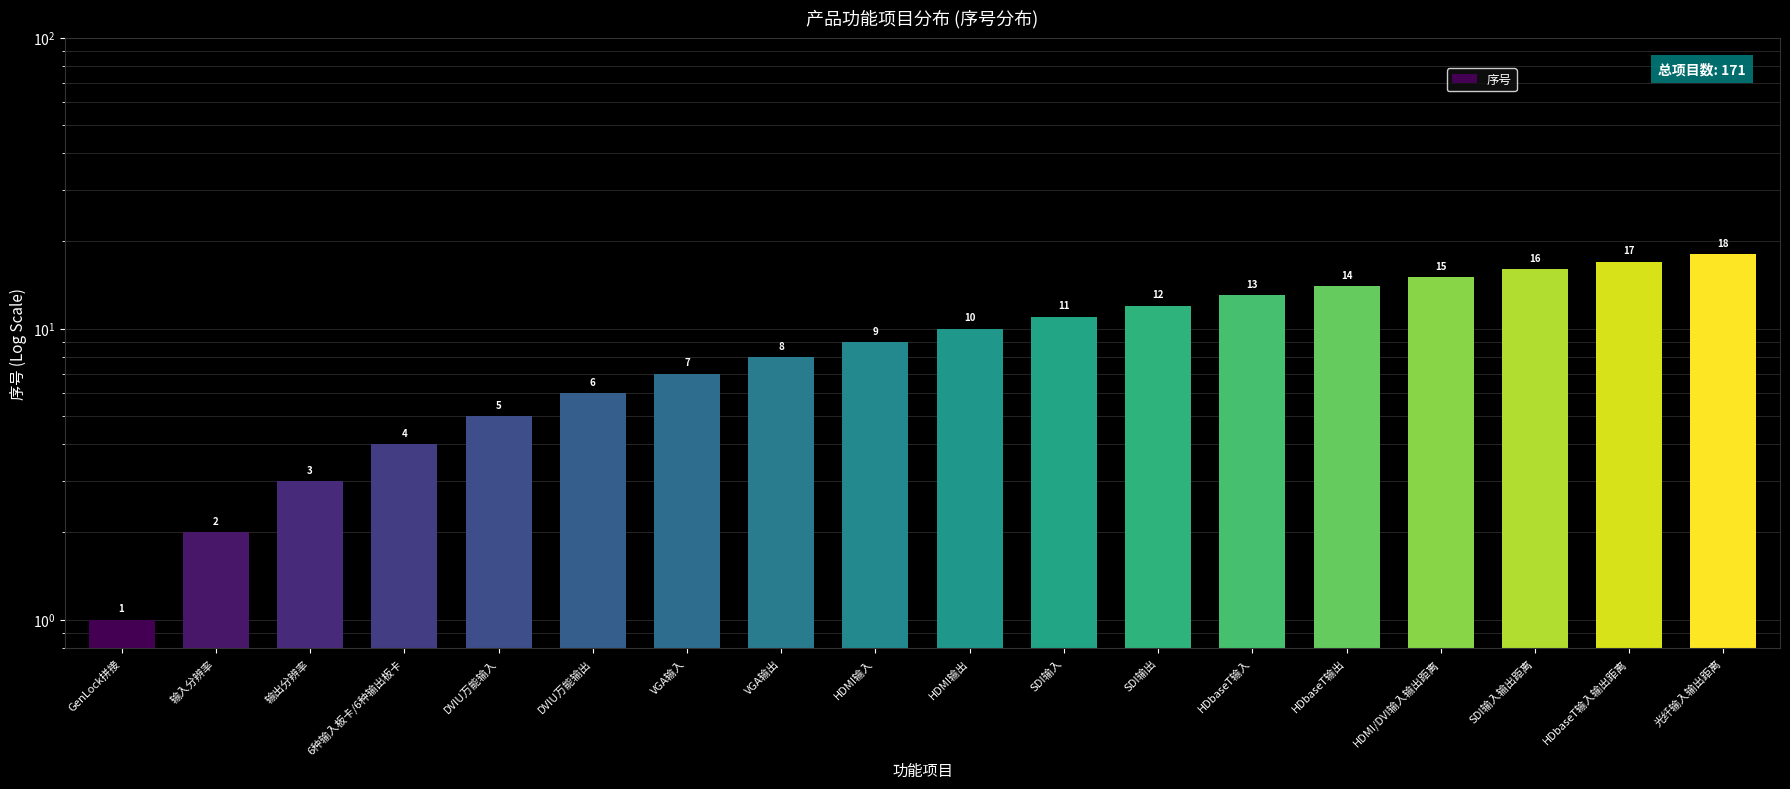

At which category does the chart reach its minimum across all series?

GenLock拼接